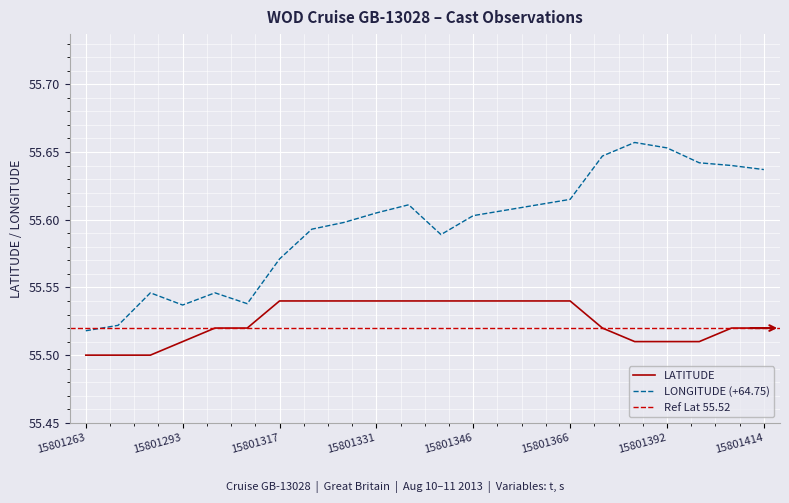

Count the LONGITUDE values in the range 55 to 56.

22